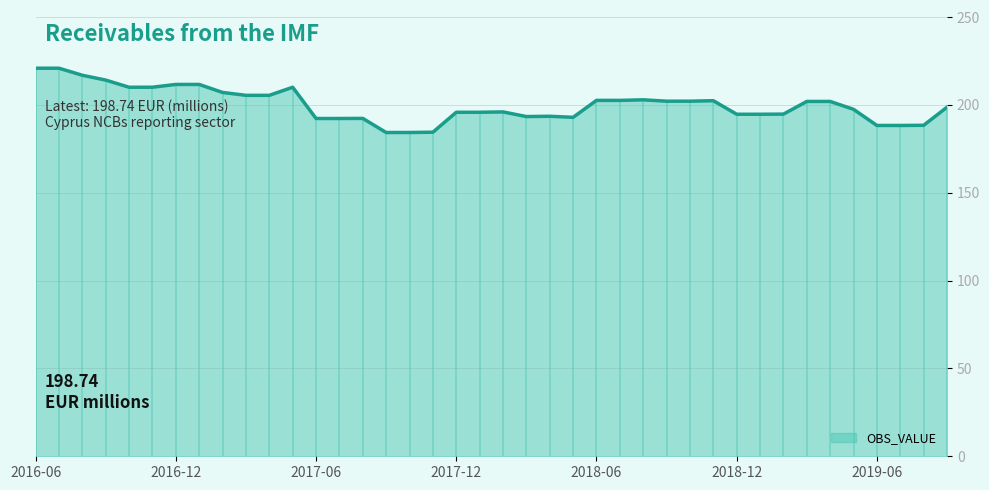

What is the smallest value displayed?

184.3